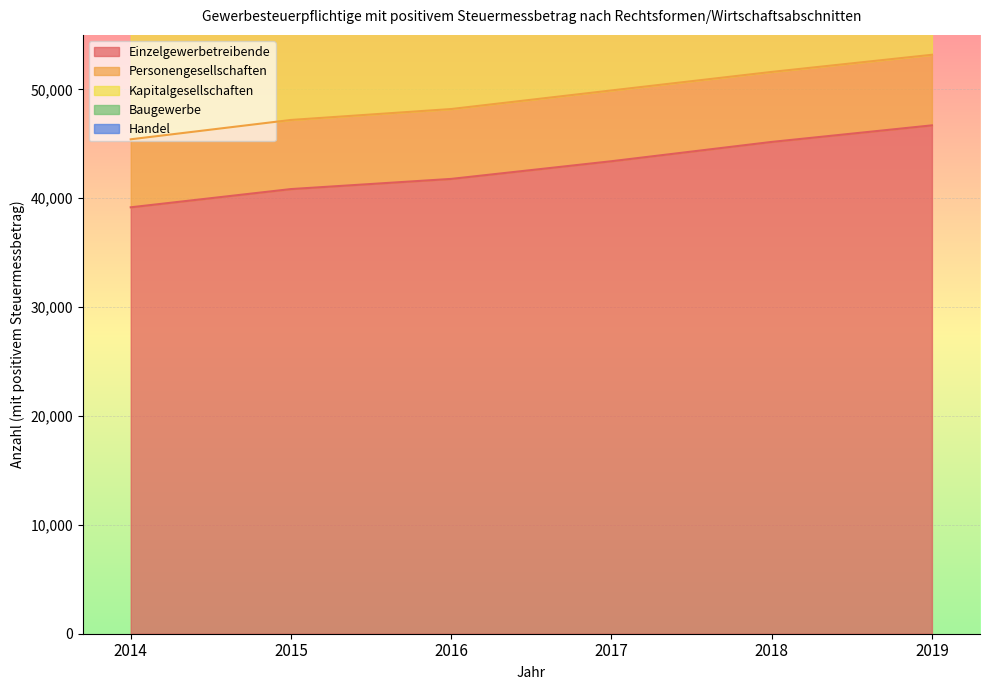

How many data points does each series have?

6